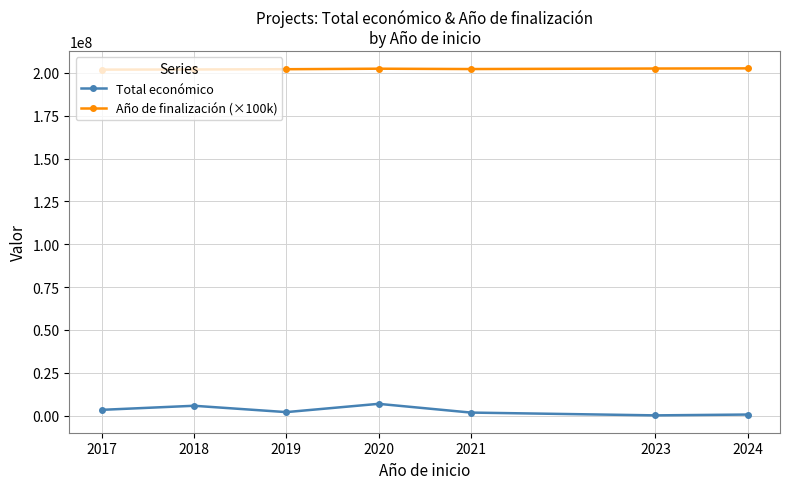

What is the value of the Año de finalización (×100k) point at the 4th from the left?

202500000.0